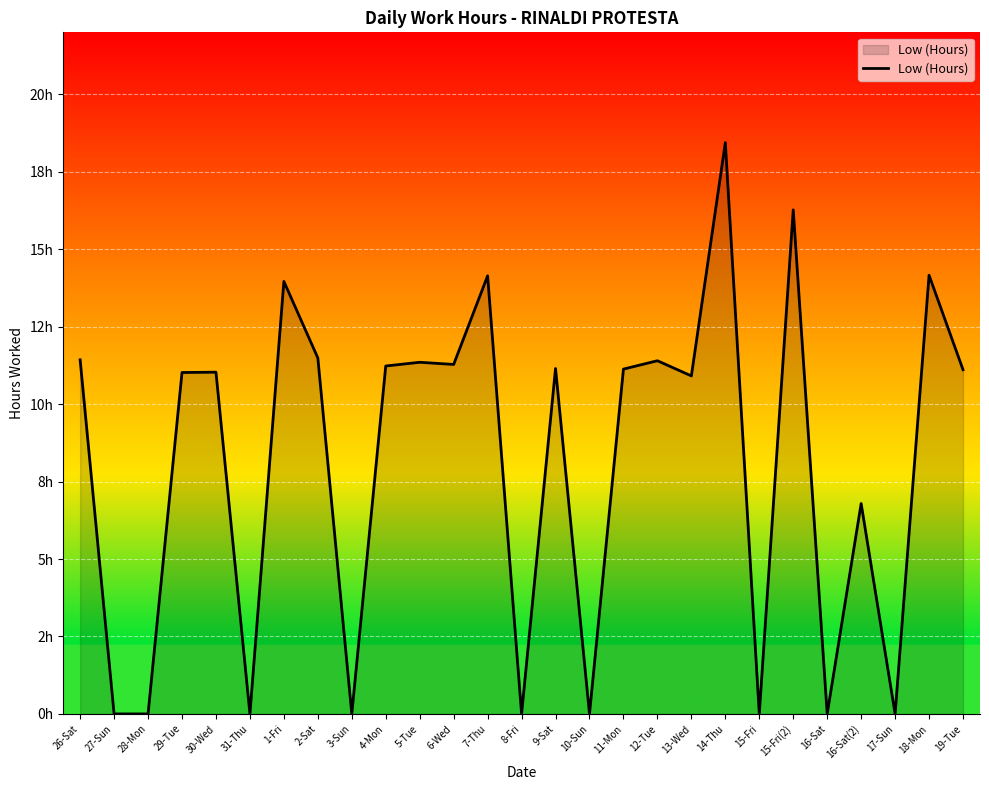

Does the chart display data point markers on the line(s)?

No